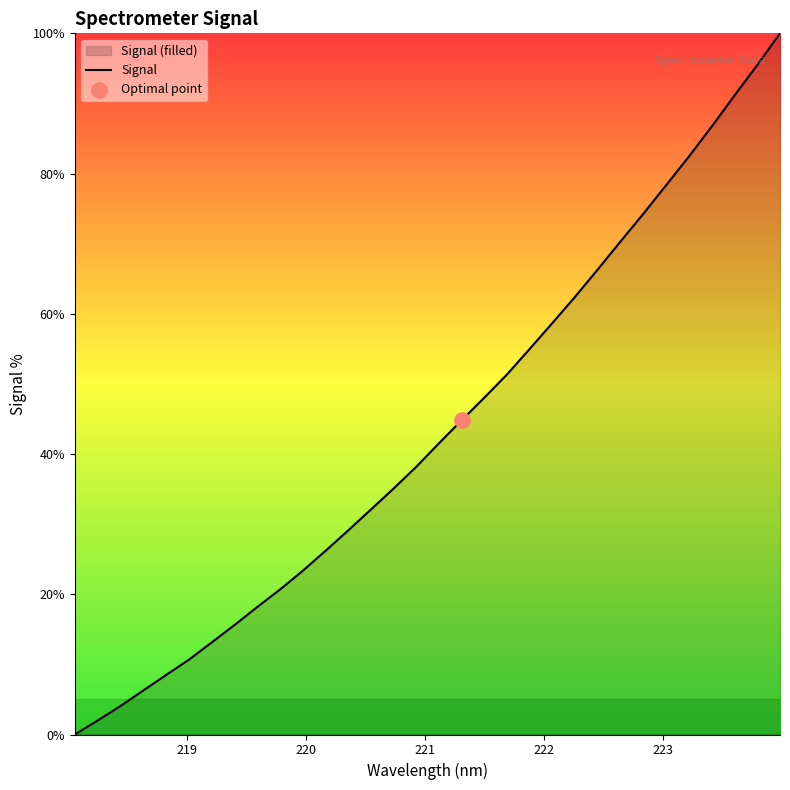

What is the maximum value shown in the chart?

100.0